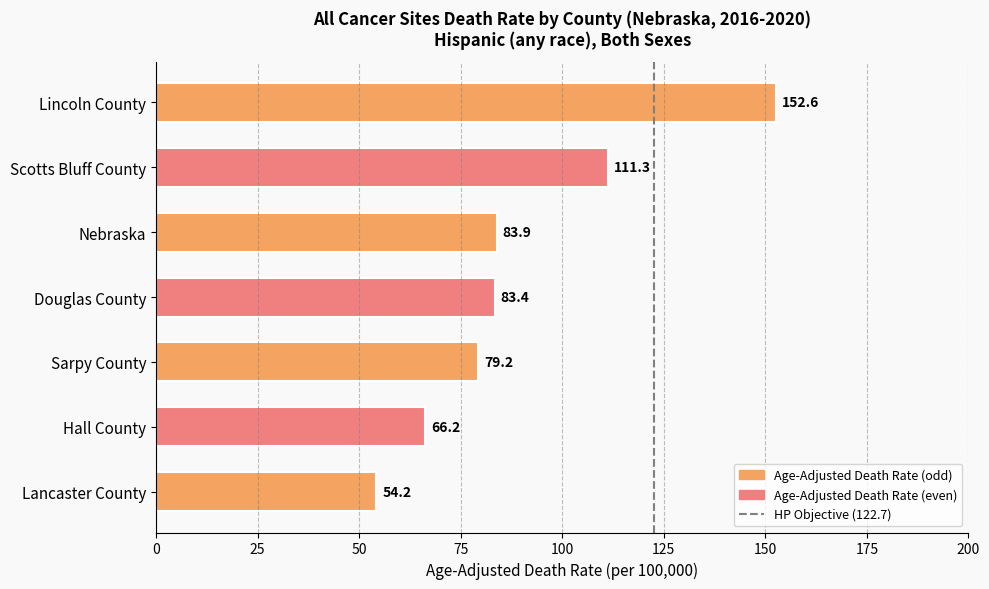

What is the smallest value displayed?

54.2